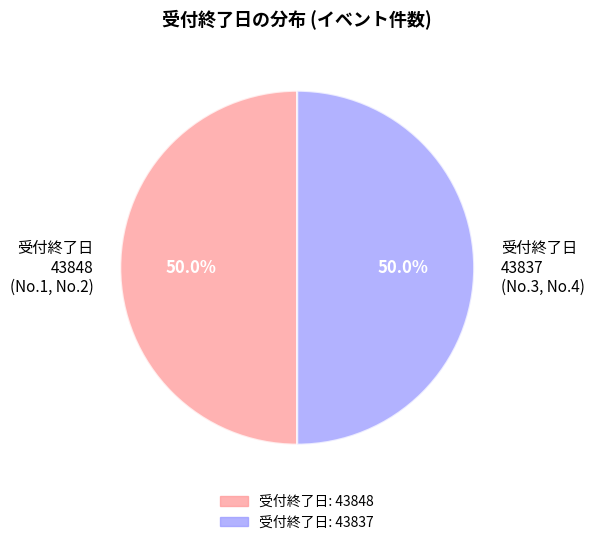

How much of the chart is everything except 受付終了日 43848 (No.1, No.2)?

50.0%